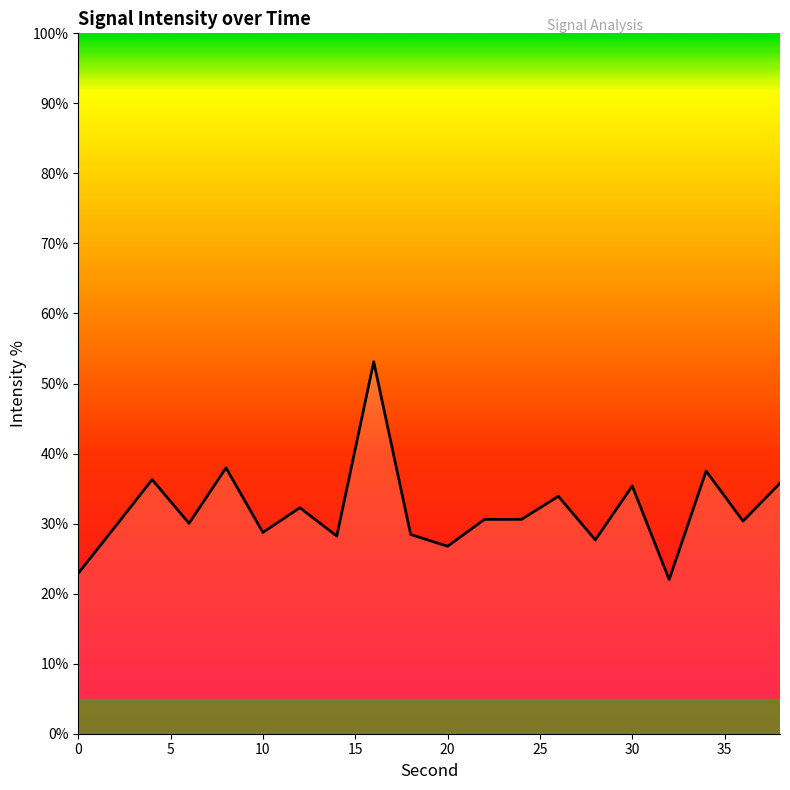

What is the minimum value shown in the chart?

22.0